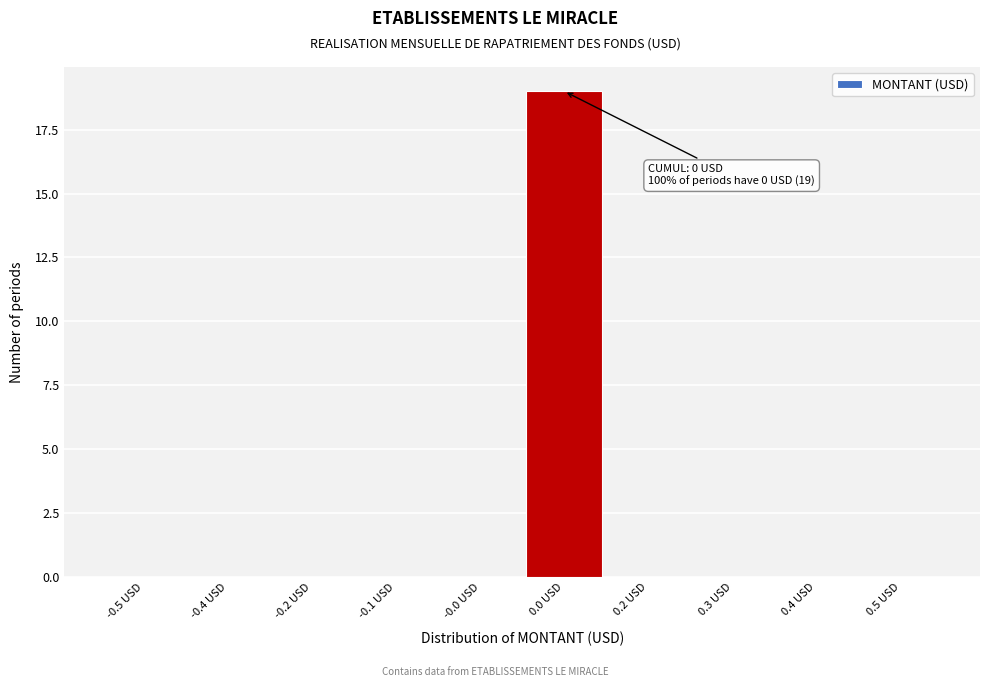

Reading left to right, transcribe all the data shown in this chart.

-0.5 USD=0	-0.4 USD=0	-0.2 USD=0	-0.1 USD=0	-0.0 USD=0	0.0 USD=19	0.2 USD=0	0.3 USD=0	0.4 USD=0	0.5 USD=0